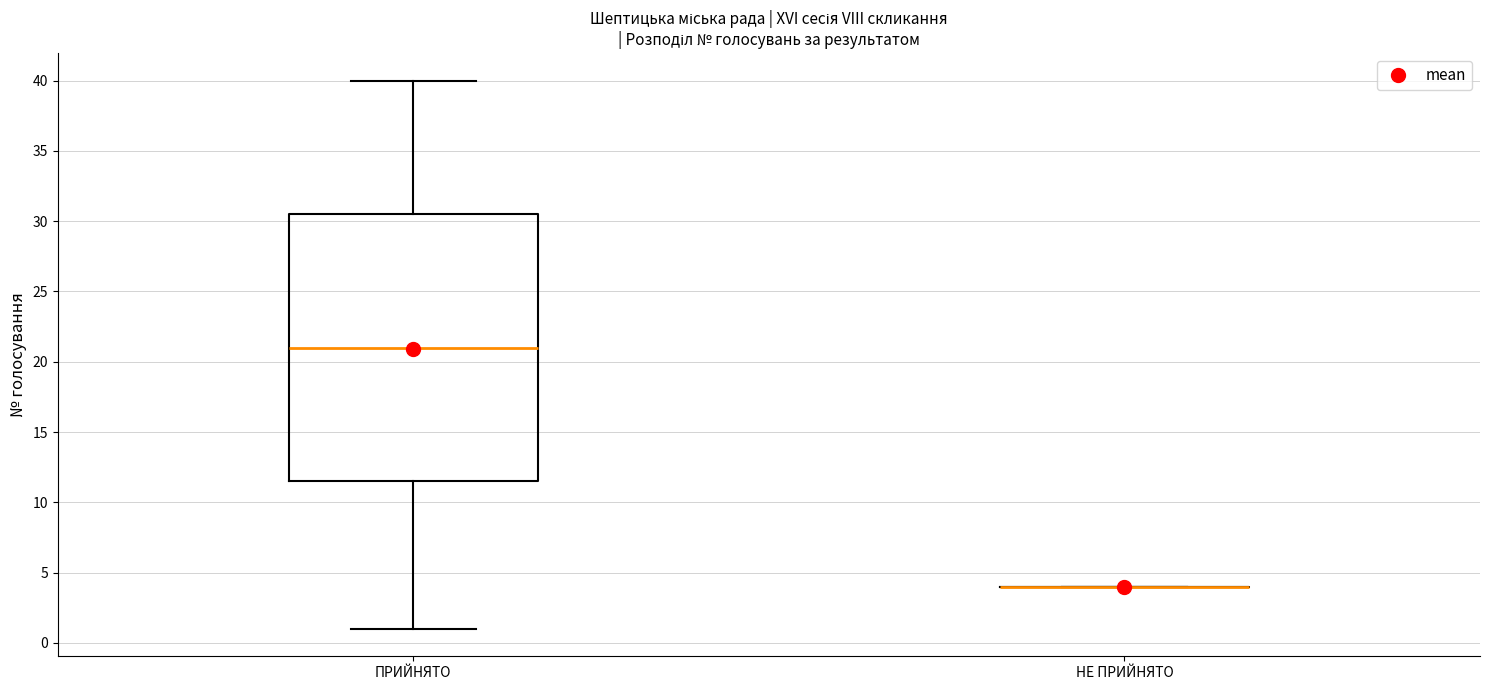

Reading left to right, transcribe this box plot: for each box, give where its median line is, the range the box spans, and where its two whiskers end, as read against the y-axis. The values are not printed on the chart, so give them approximately, as read against the axis.

ПРИЙНЯТО: median 21.0, box 11.5 to 30.5, whiskers 1.0 to 40.0
НЕ ПРИЙНЯТО: box collapsed to a line at 4.0, whiskers 4.0 to 4.0